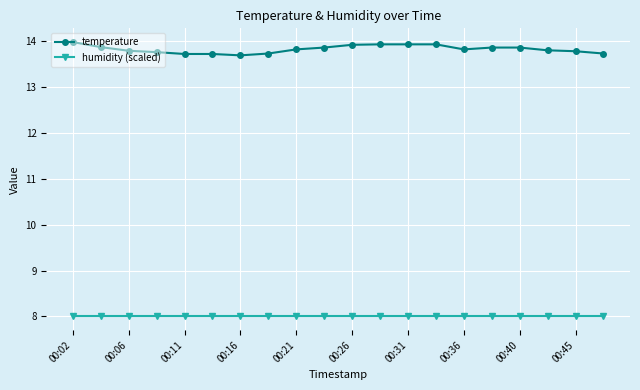

List the series in order of their peak value, highest first.

temperature, humidity (scaled)